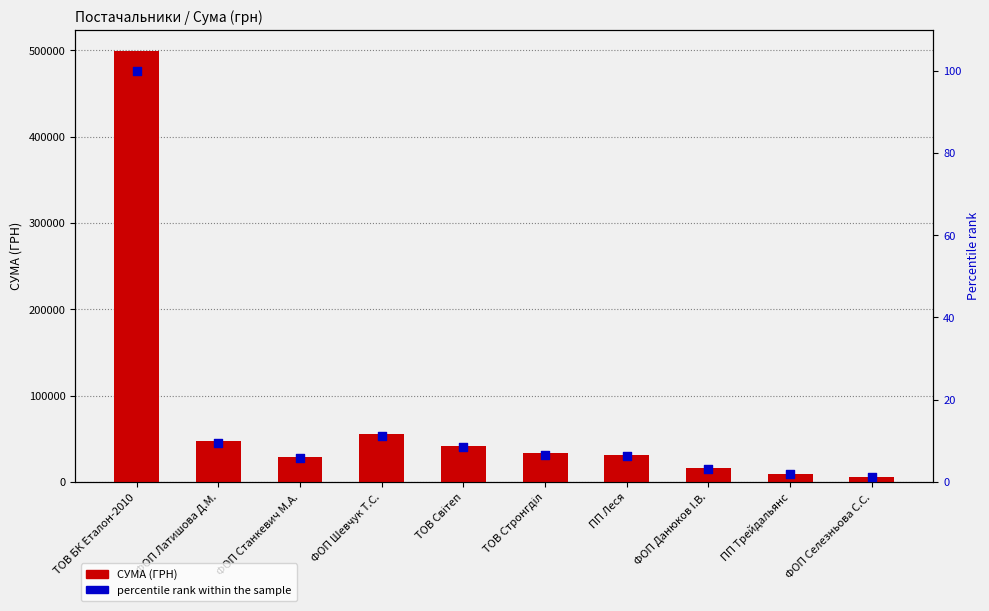

What are all the series names shown in the legend?

СУМА (ГРН), percentile rank within the sample